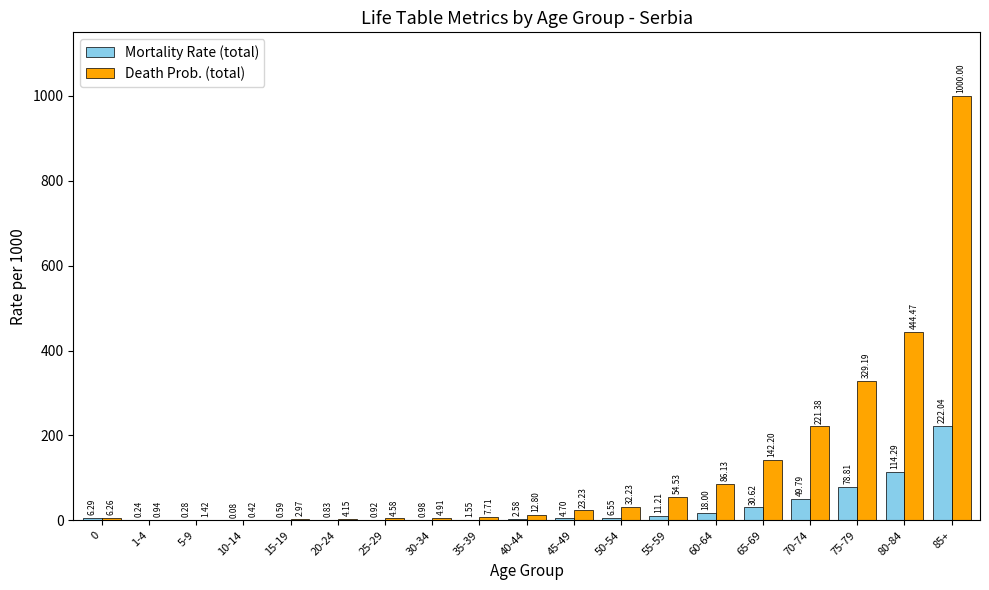

At which label does Death Prob. (total) reach its peak?

85+